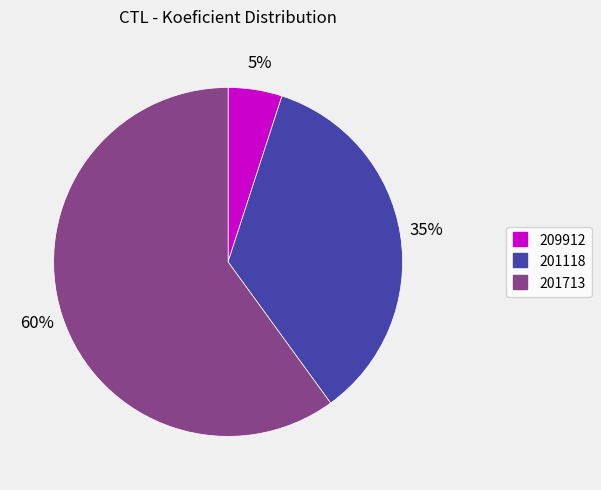

The 201713 slice represents 60% of the pie. True or false?

True